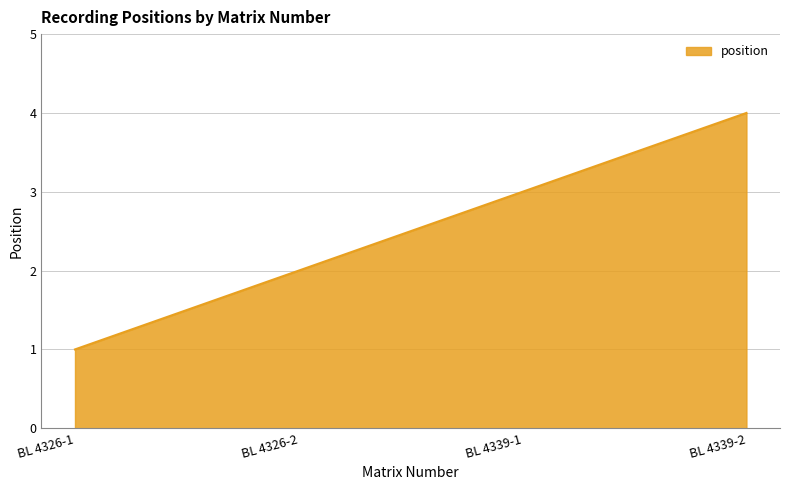

What is the minimum value shown in the chart?

1